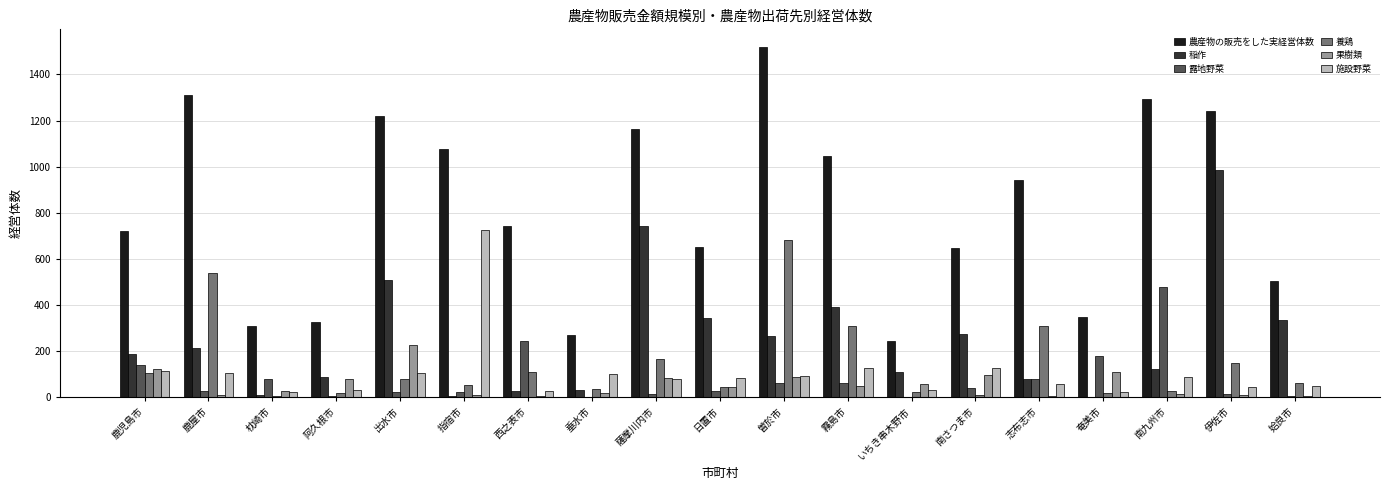

What is the greatest value displayed?

1520